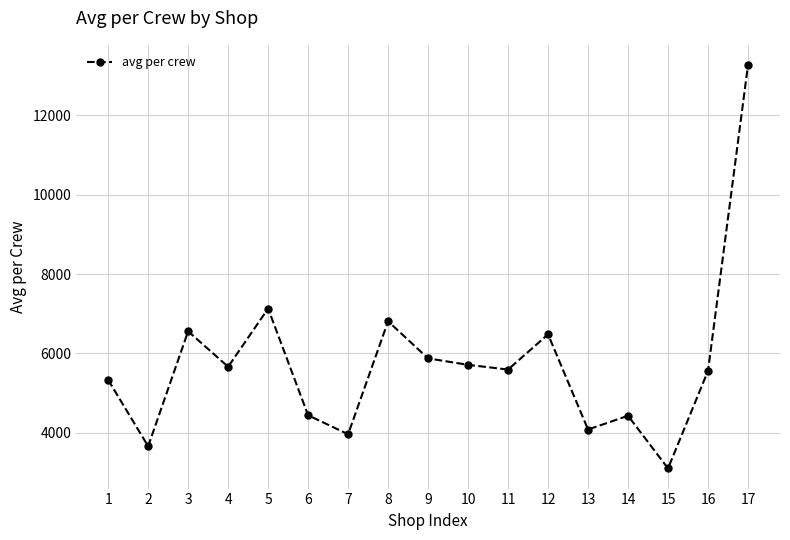

What is the greatest value displayed?

13271.0